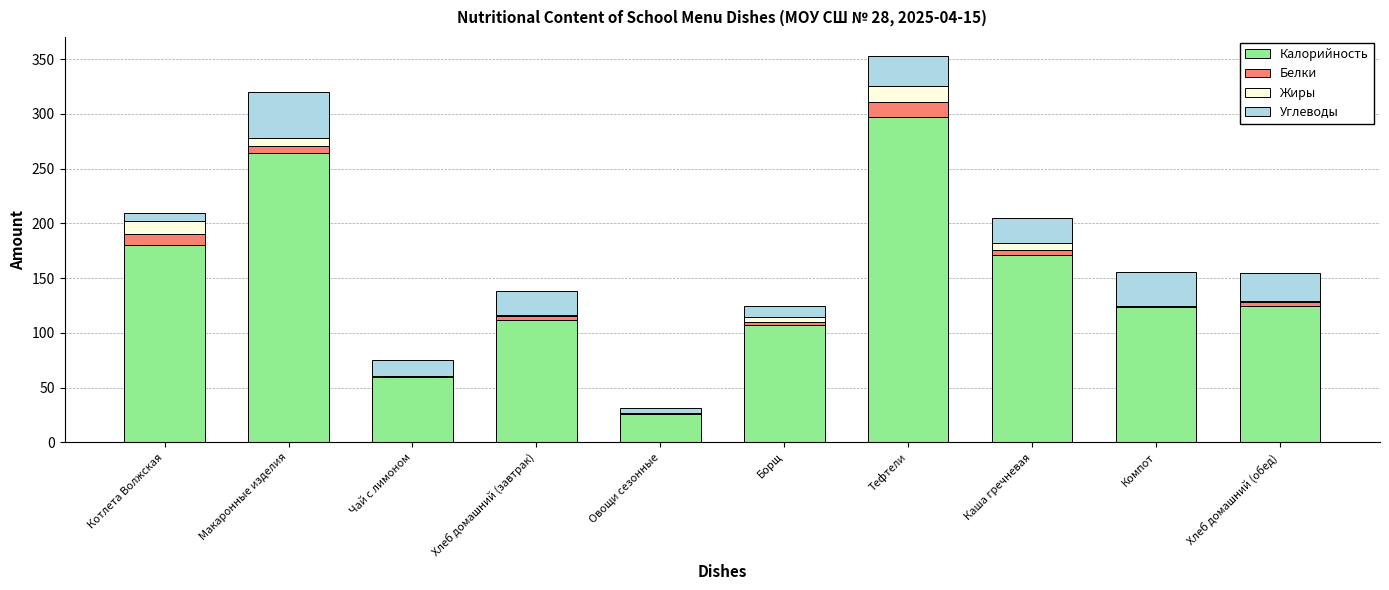

Where is Калорийность nearest to the value 161?

Каша гречневая